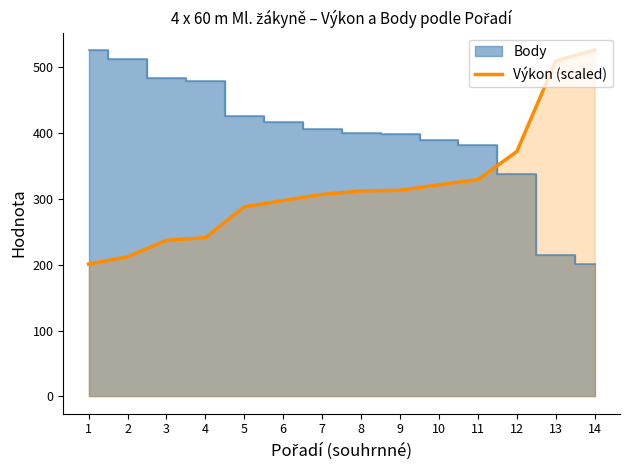

What is the lowest value of the Výkon (scaled) series?

201.0